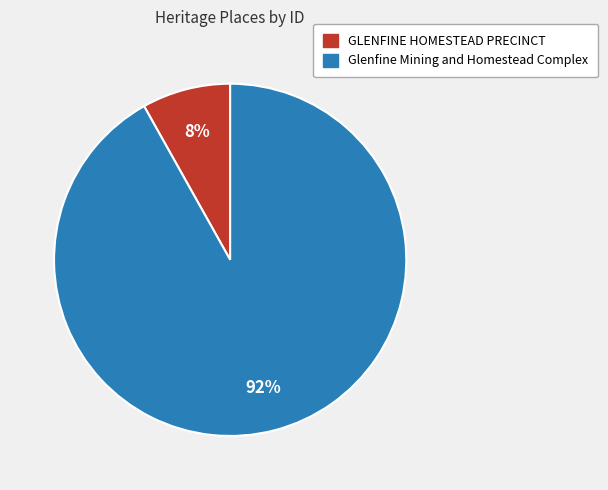

True or false: Glenfine Mining and Homestead Complex accounts for 92% of the total.

True